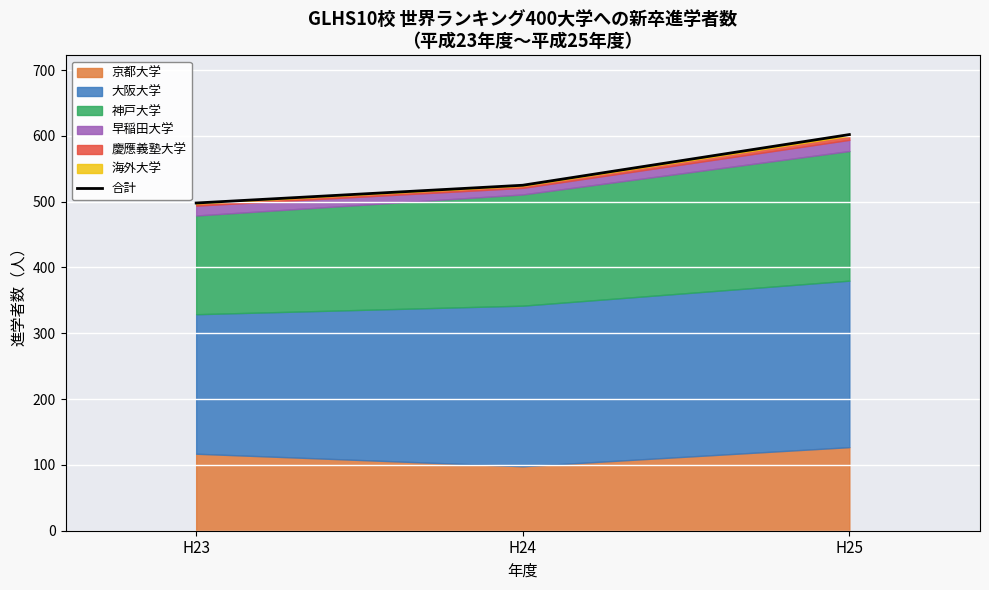

The chart shows a value of 525 at H24. True or false?

True